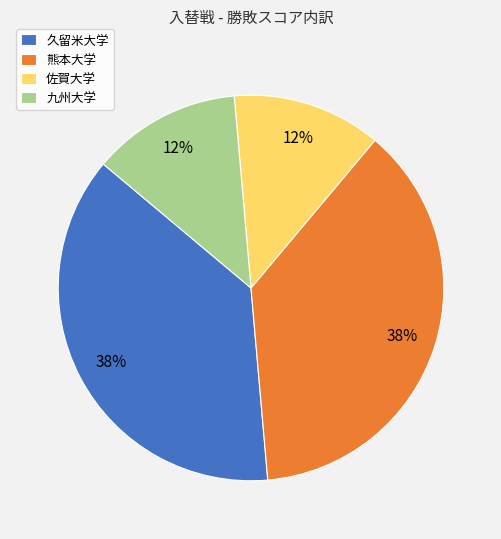

Does 佐賀大学 represent more than half of the total?

No